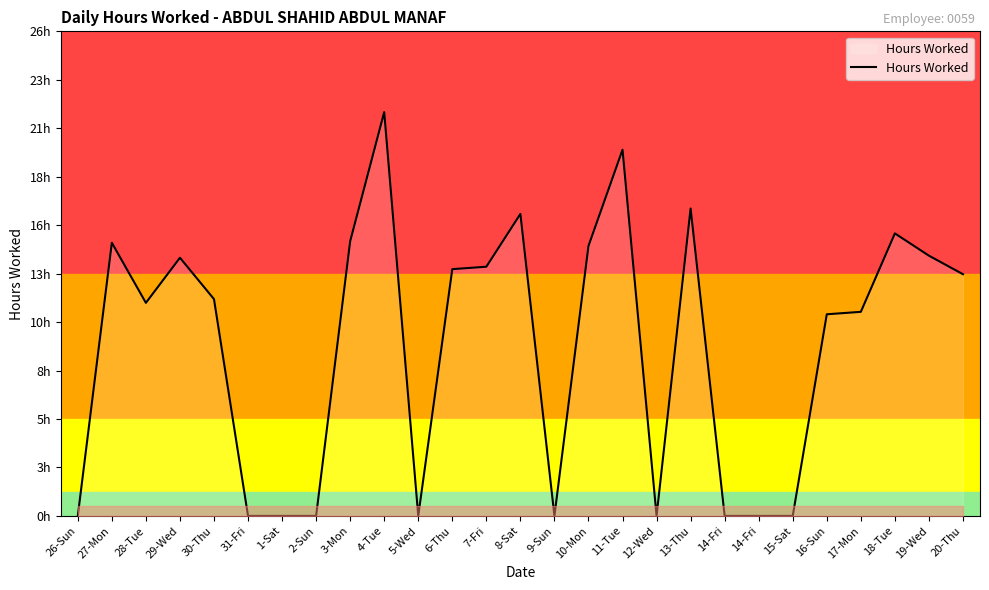

Which category has the highest value across all series?

4-Tue